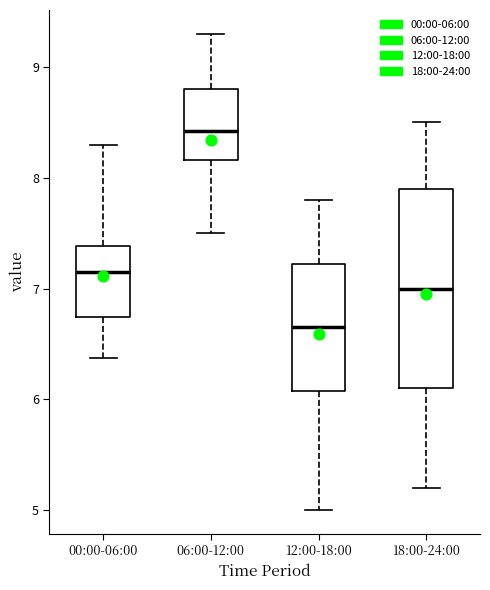

Reading left to right, transcribe this box plot: for each box, give where its median line is, the range the box spans, and where its two whiskers end, as read against the y-axis. The values are not printed on the chart, so give them approximately, as read against the axis.

00:00-06:00: median 7.2, box 6.7 to 7.4, whiskers 6.4 to 8.3
06:00-12:00: median 8.4, box 8.2 to 8.8, whiskers 7.5 to 9.3
12:00-18:00: median 6.7, box 6.1 to 7.2, whiskers 5.0 to 7.8
18:00-24:00: median 7.0, box 6.1 to 7.9, whiskers 5.2 to 8.5